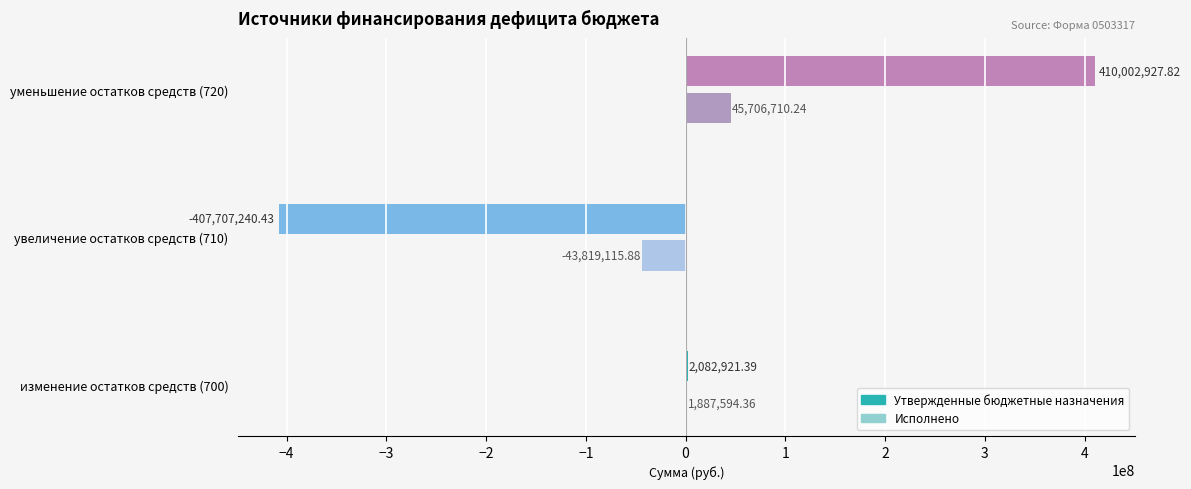

What are all the series names shown in the legend?

Утвержденные бюджетные назначения, Исполнено